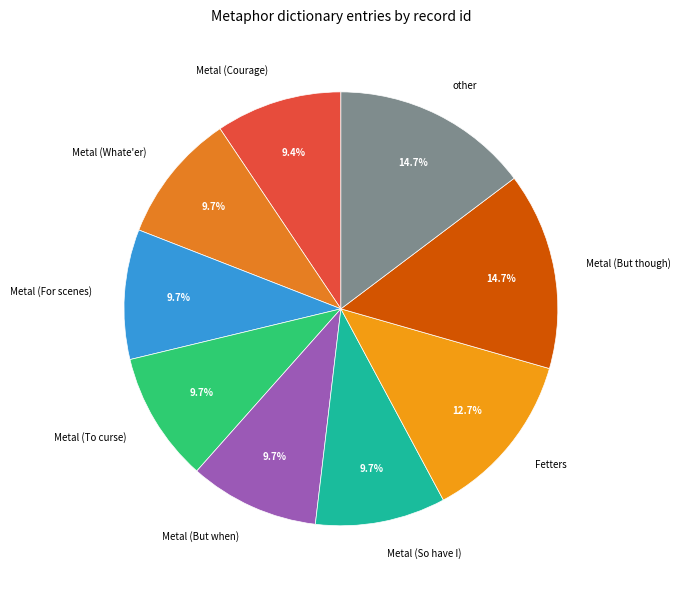

What percentage is NOT represented by Metal (Whate'er)?

90.3%